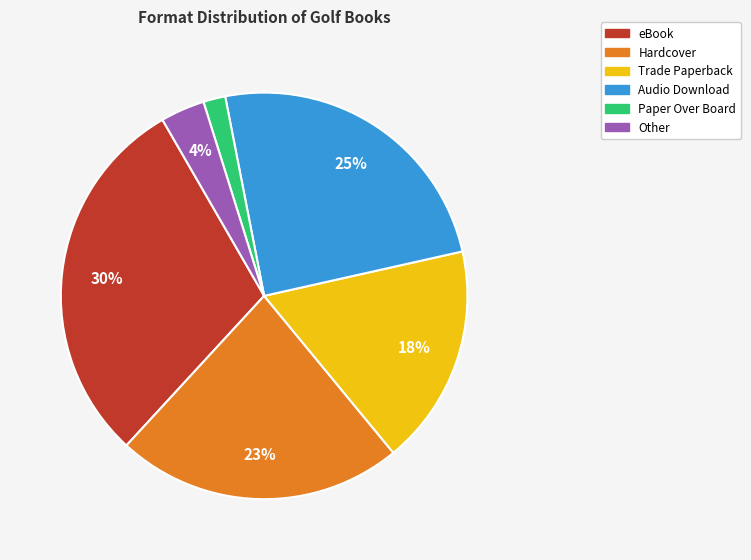

How many segments does this pie chart have?

6